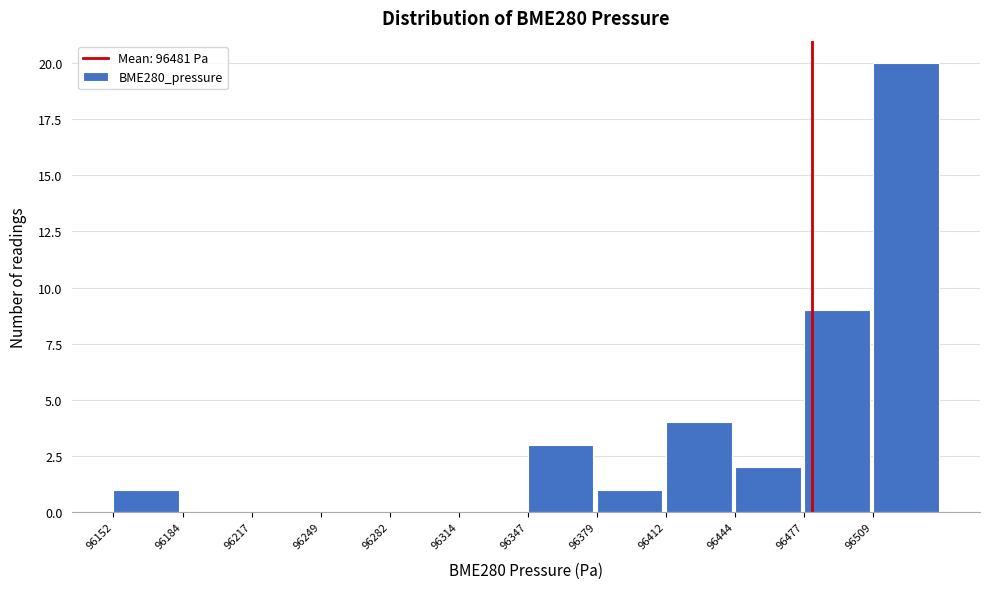

Reading left to right, list every bar in this chart as the range it spans on the x-axis followed by its height. Neither the bar edges nor the heights are printed on the chart, so give them approximately, as read against the axes.

96150 to 96185: 1
96185 to 96215: 0
96215 to 96250: 0
96250 to 96280: 0
96280 to 96315: 0
96315 to 96345: 0
96345 to 96380: 3
96380 to 96410: 1
96410 to 96445: 4
96445 to 96475: 2
96475 to 96510: 9
96510 to 96540: 20